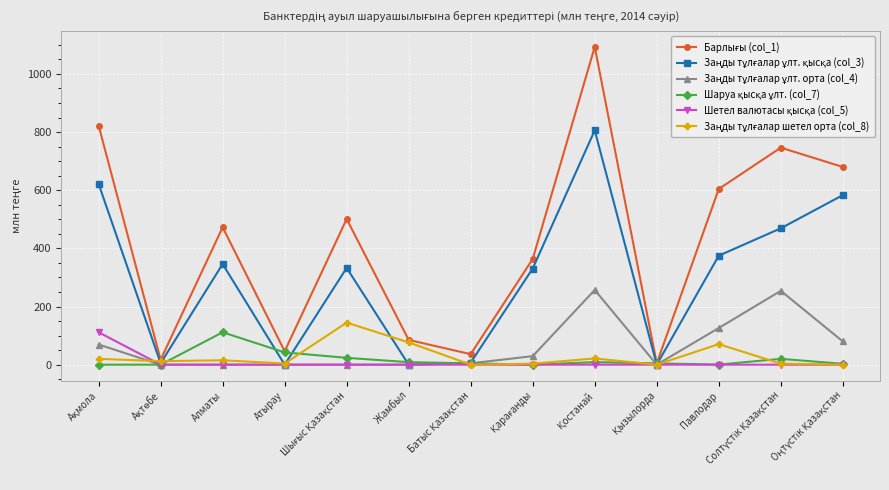

What is the greatest value displayed?

1092.9